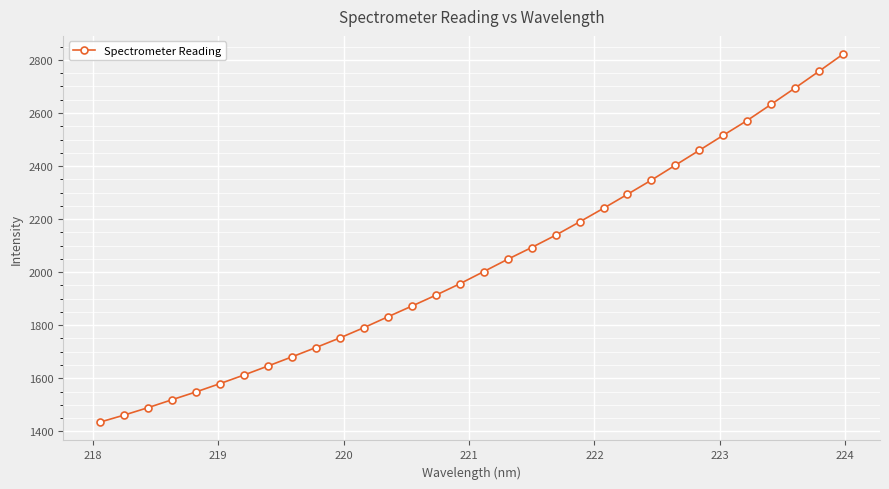

What is the minimum value shown in the chart?

1435.0